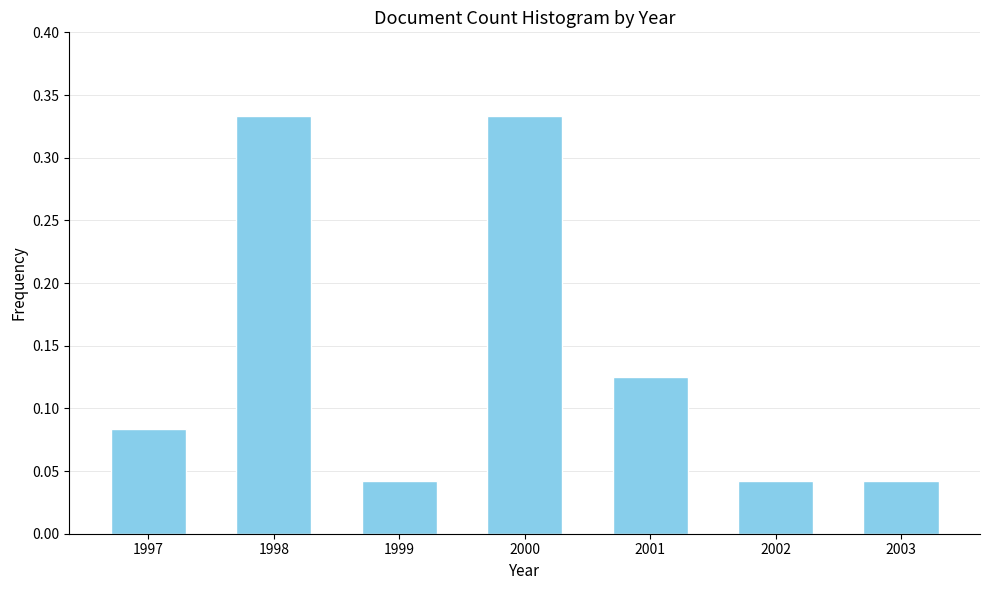

Count the values in the range 0 to 1.

7